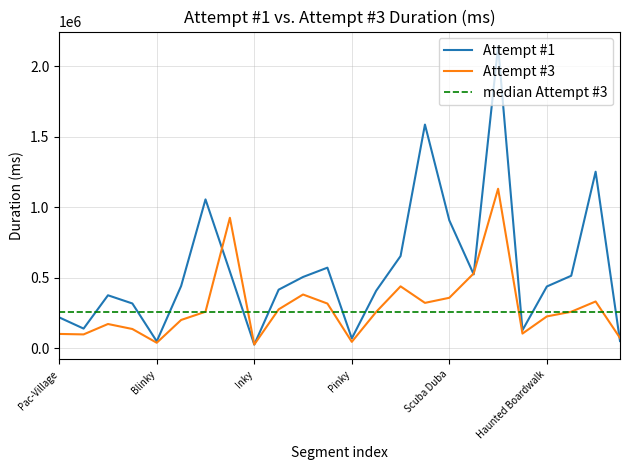

What is the difference between the second highest and second lowest values in the Attempt #1 series?

1539224